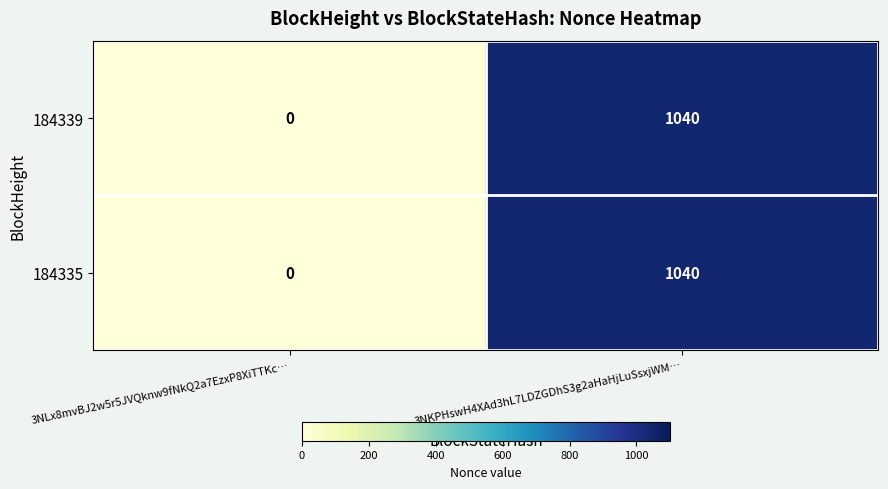

The 184339 series shows 351 at 3NLx8mvBJ2w5r5JVQknw9fNkQ2a7EzxP8XiTTKc…. True or false?

False